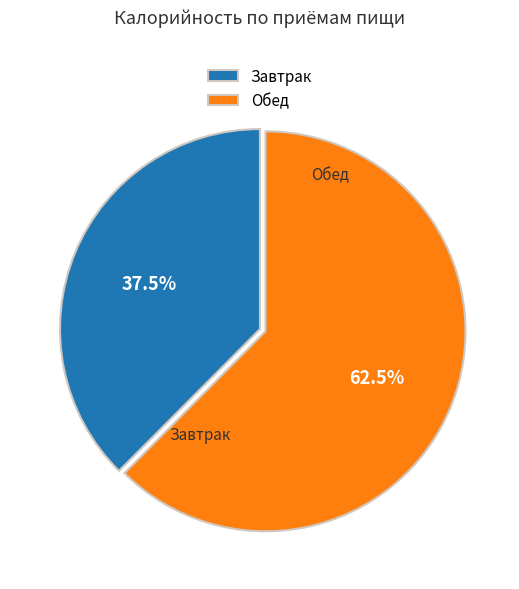

What is the ratio of the value at Обед to the value at Завтрак?

1.7